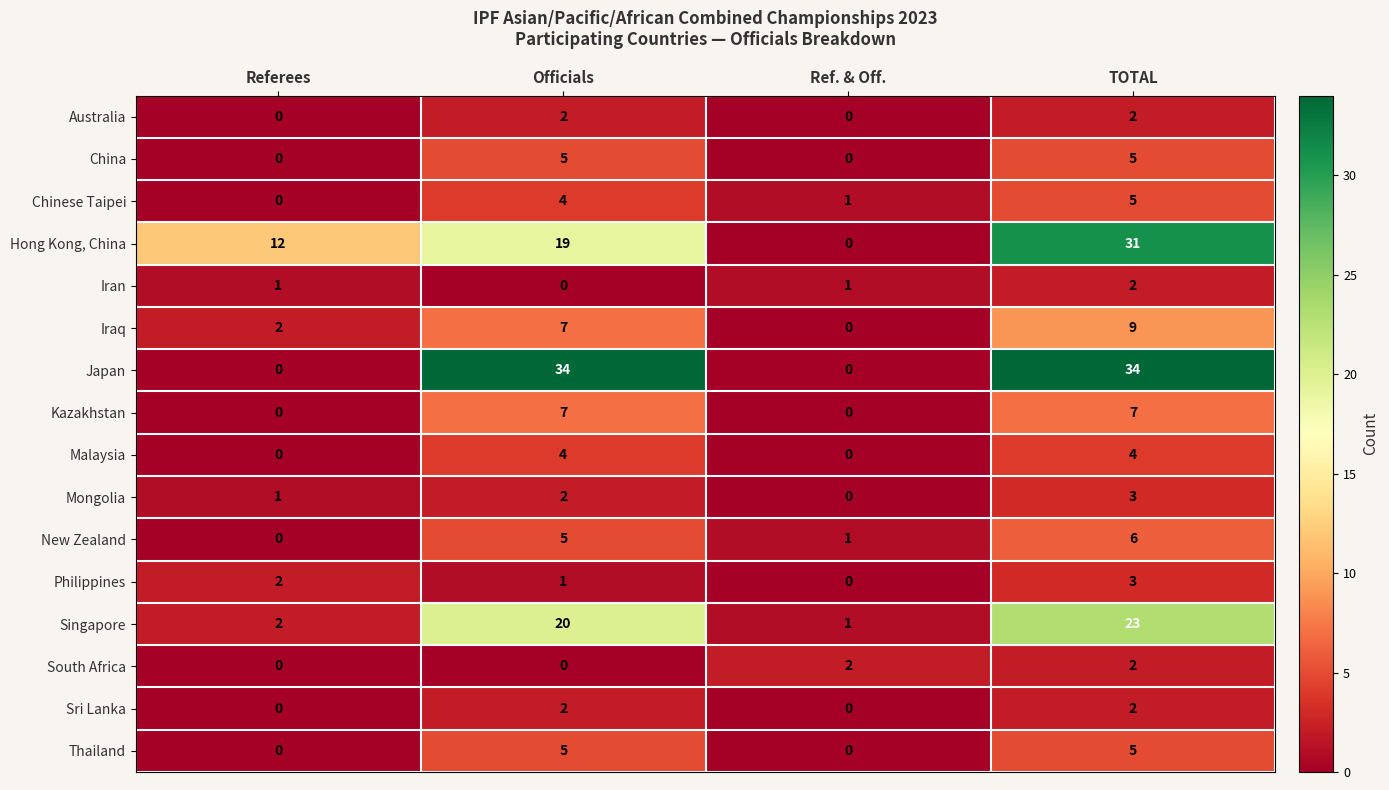

What is the maximum value shown in the chart?

34